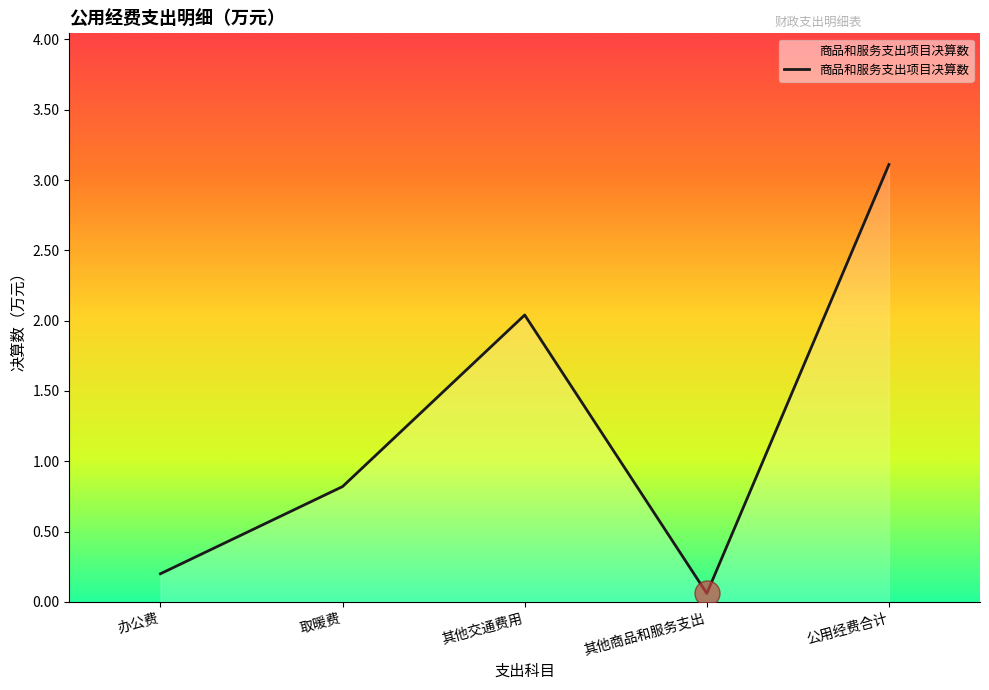

How many lines are shown in the chart?

1